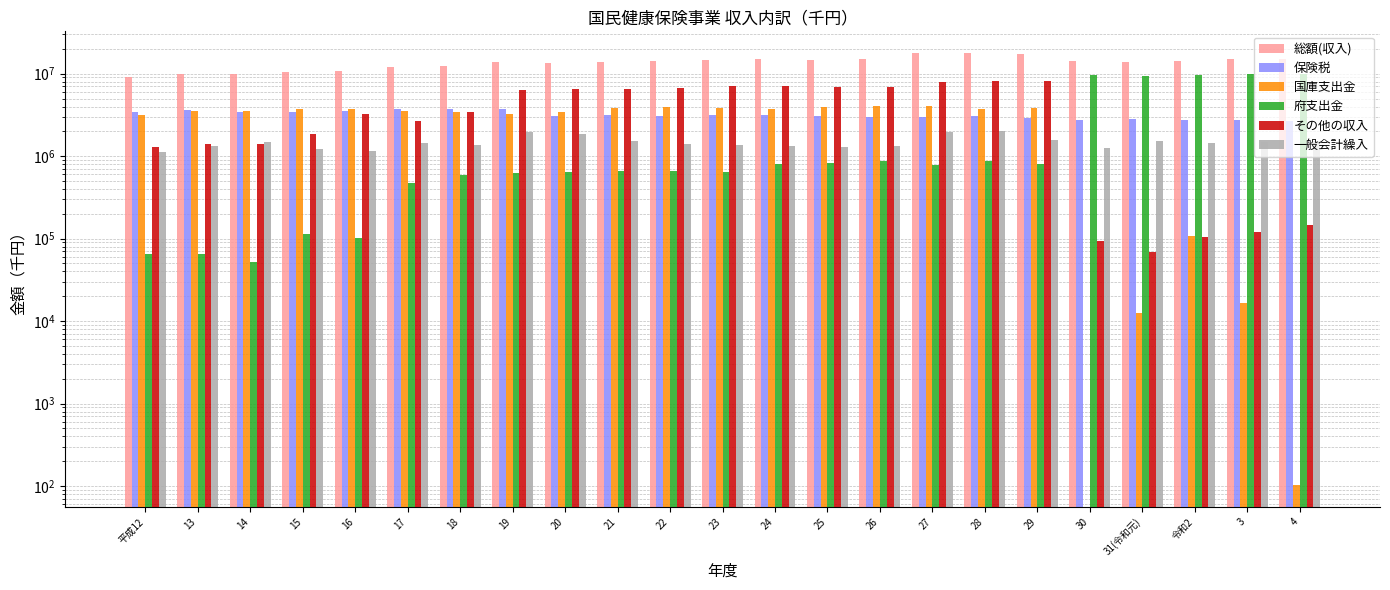

Count the number of categories in the chart.

23